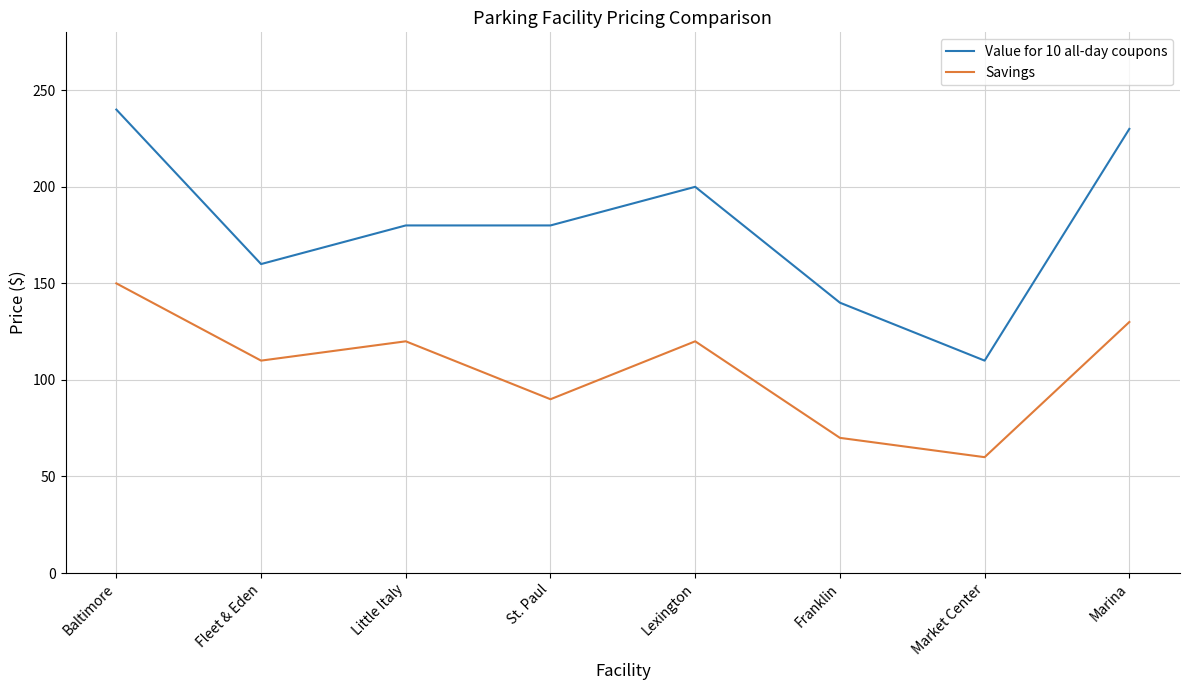

At Market Center, list the series in order from smallest to largest.

Savings, Value for 10 all-day coupons